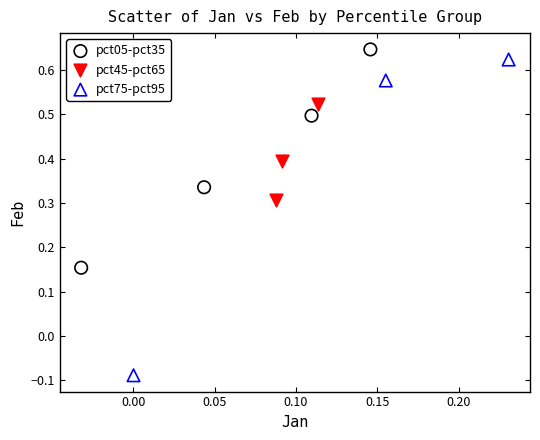

What are all the series names shown in the legend?

pct05-pct35, pct45-pct65, pct75-pct95